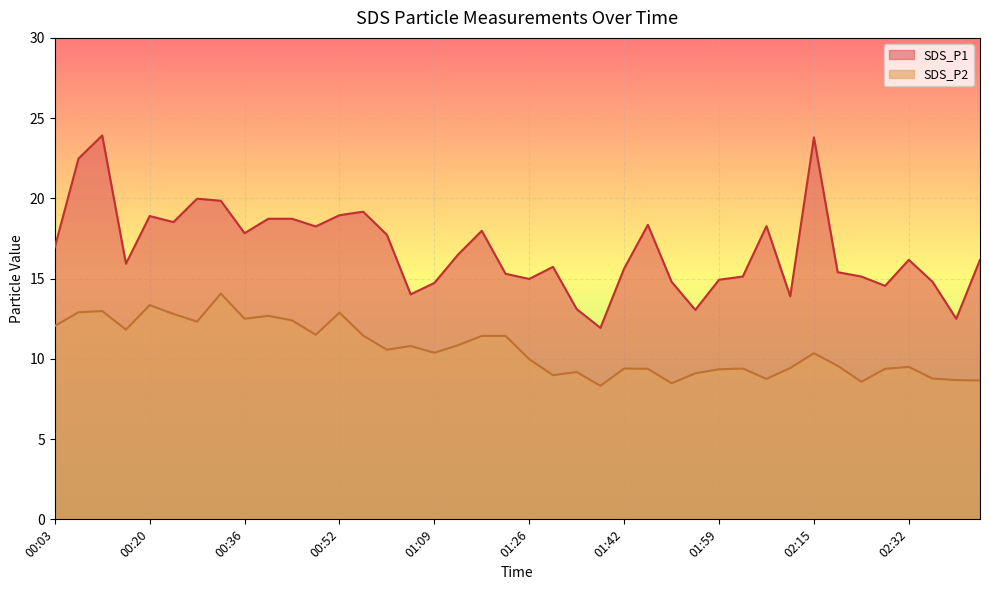

How many data points does each series have?

40